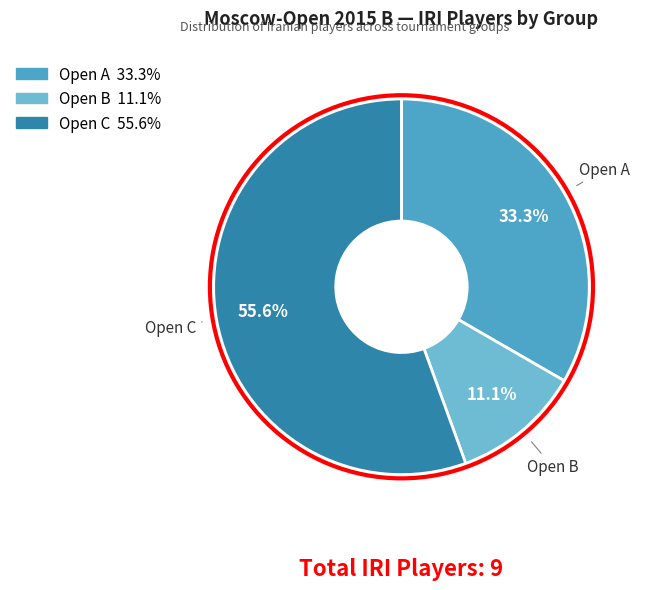

Combined, what portion of the pie is Open A and Open C?

88.9%